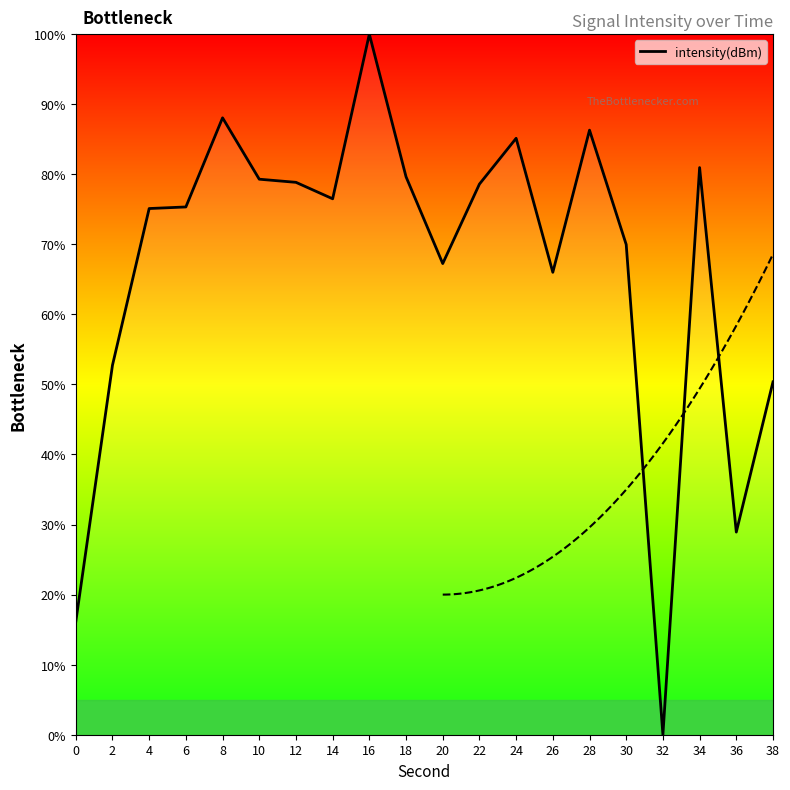

Reading right to left, transcribe all the data shown in this chart.

50.4	28.9	81.0	0.0	70.0	86.3	66.0	85.1	78.6	67.3	79.6	100.0	76.5	78.8	79.3	88.1	75.3	75.1	52.7	16.1